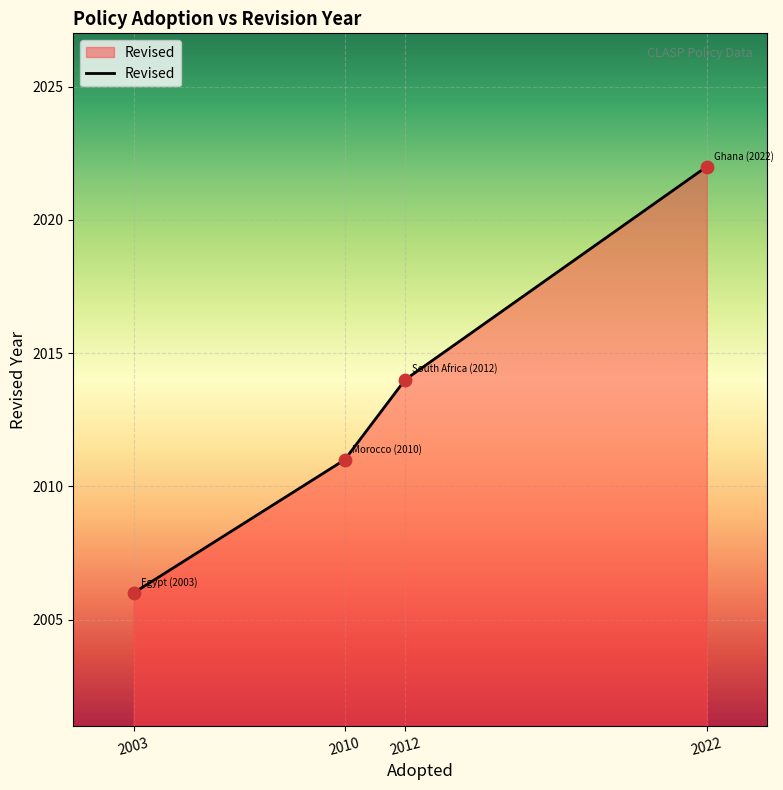

What is the ratio of the value at 2012 to the value at 2022?

1.0